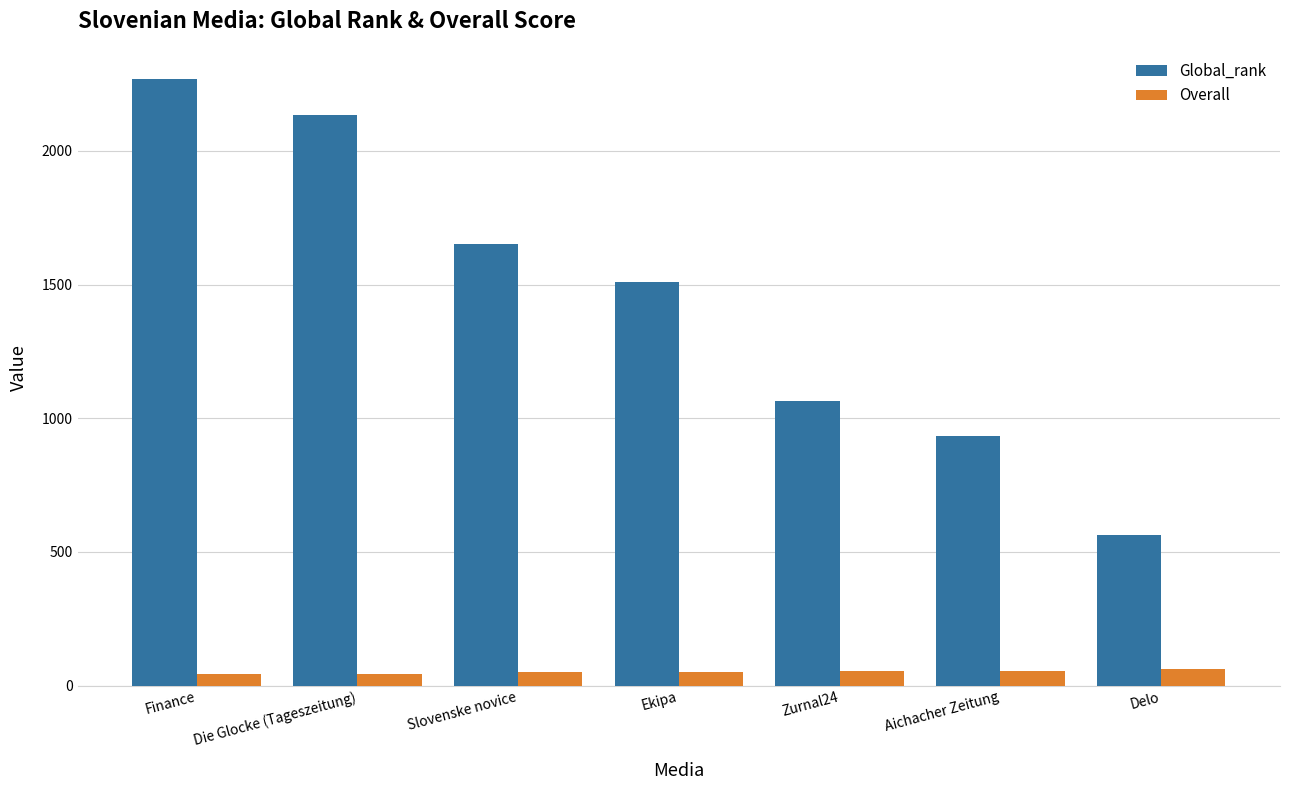

List the labels in order of Global_rank value, smallest first.

Delo, Aichacher Zeitung, Zurnal24, Ekipa, Slovenske novice, Die Glocke (Tageszeitung), Finance